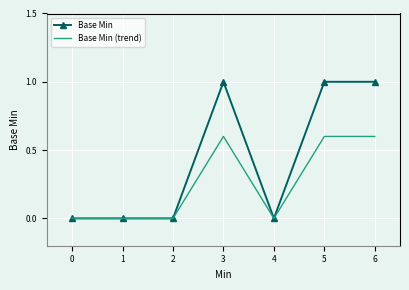

Is it true that Base Min (trend) equals 0.0 at 4?

True